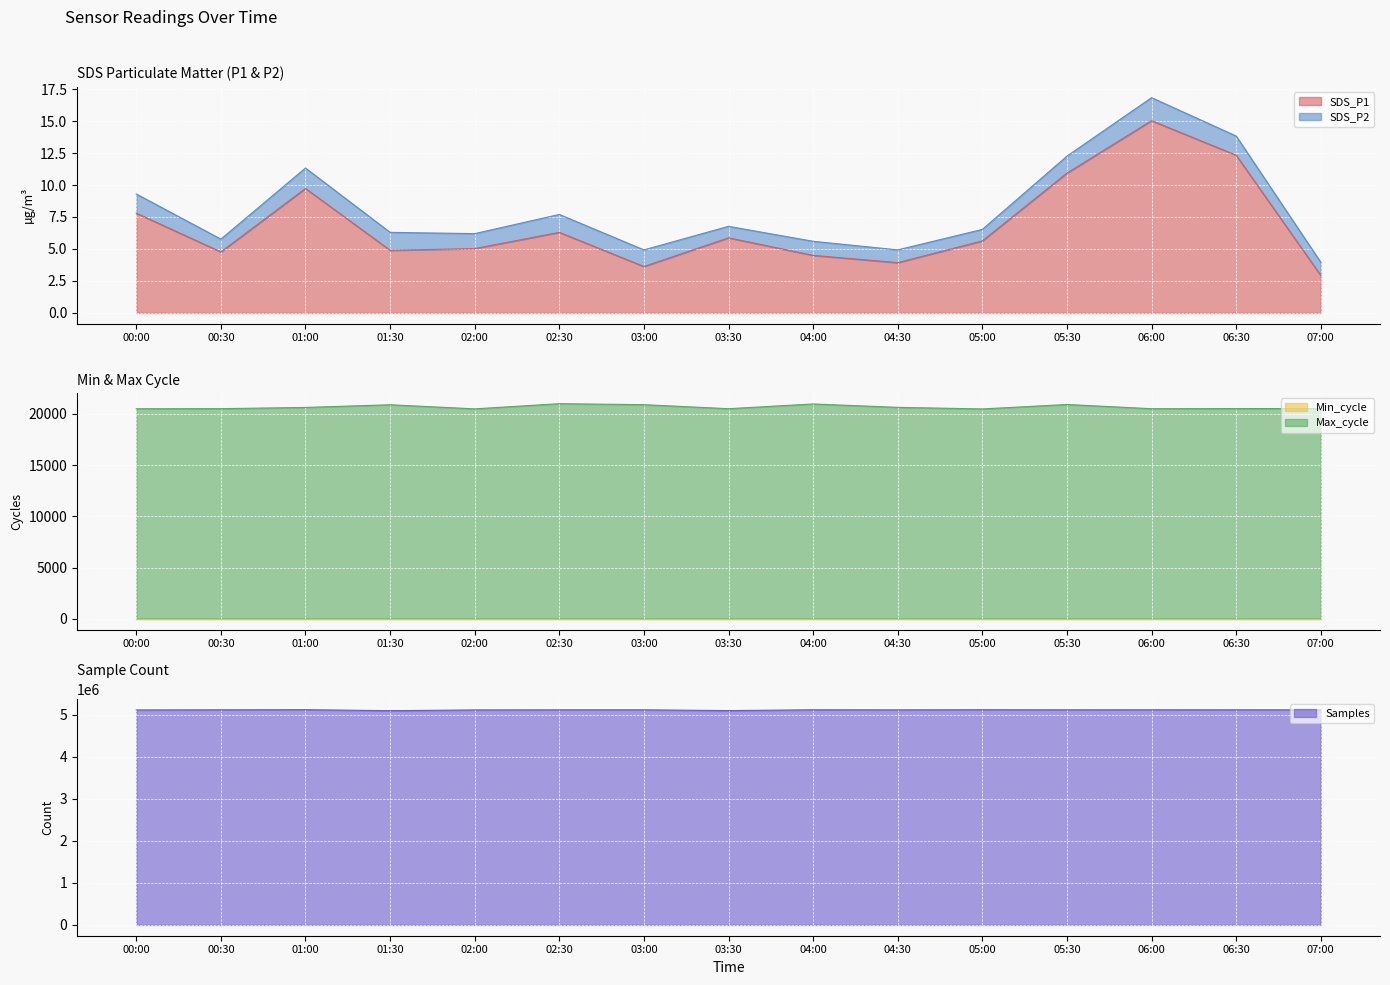

What is the lowest value of the SDS_P1 series?

2.9